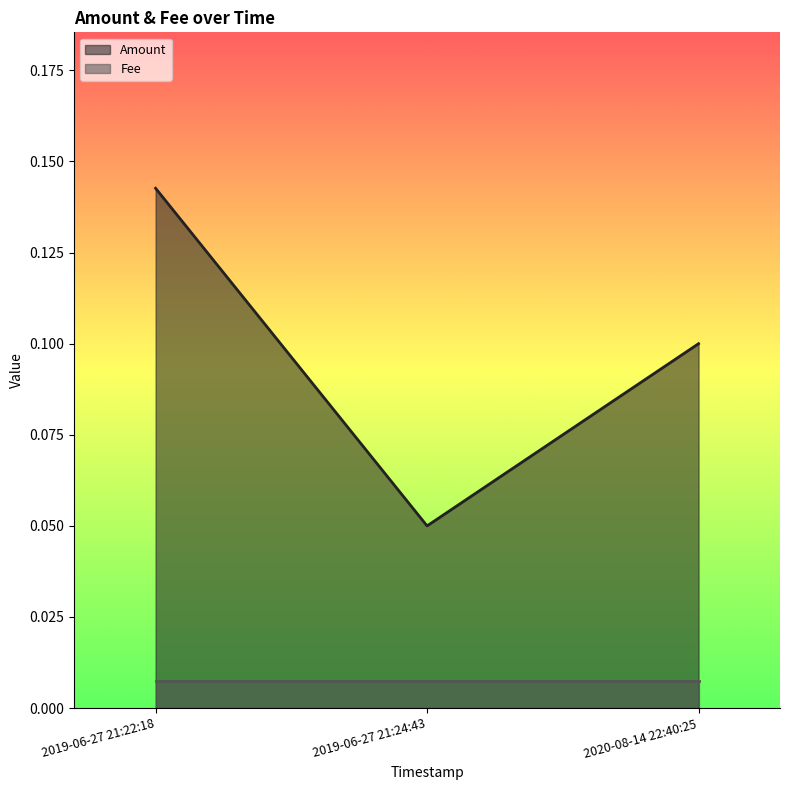

List the labels in order of value, largest first.

2019-06-27 21:22:18, 2020-08-14 22:40:25, 2019-06-27 21:24:43